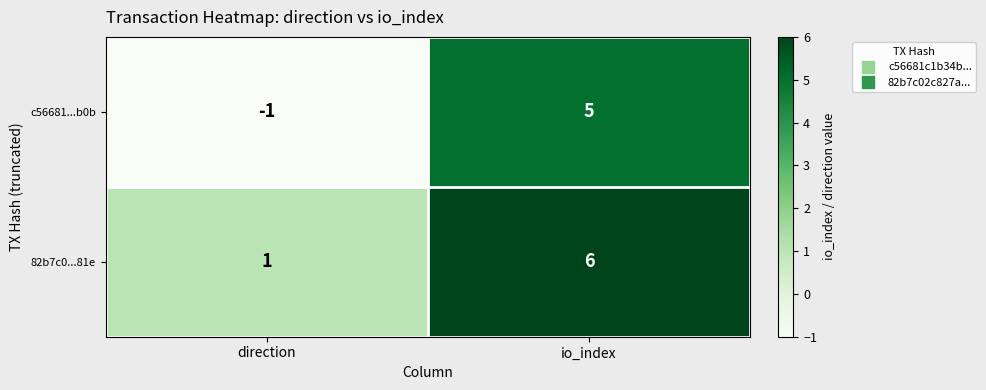

What is the difference between the highest and lowest values at direction?

2